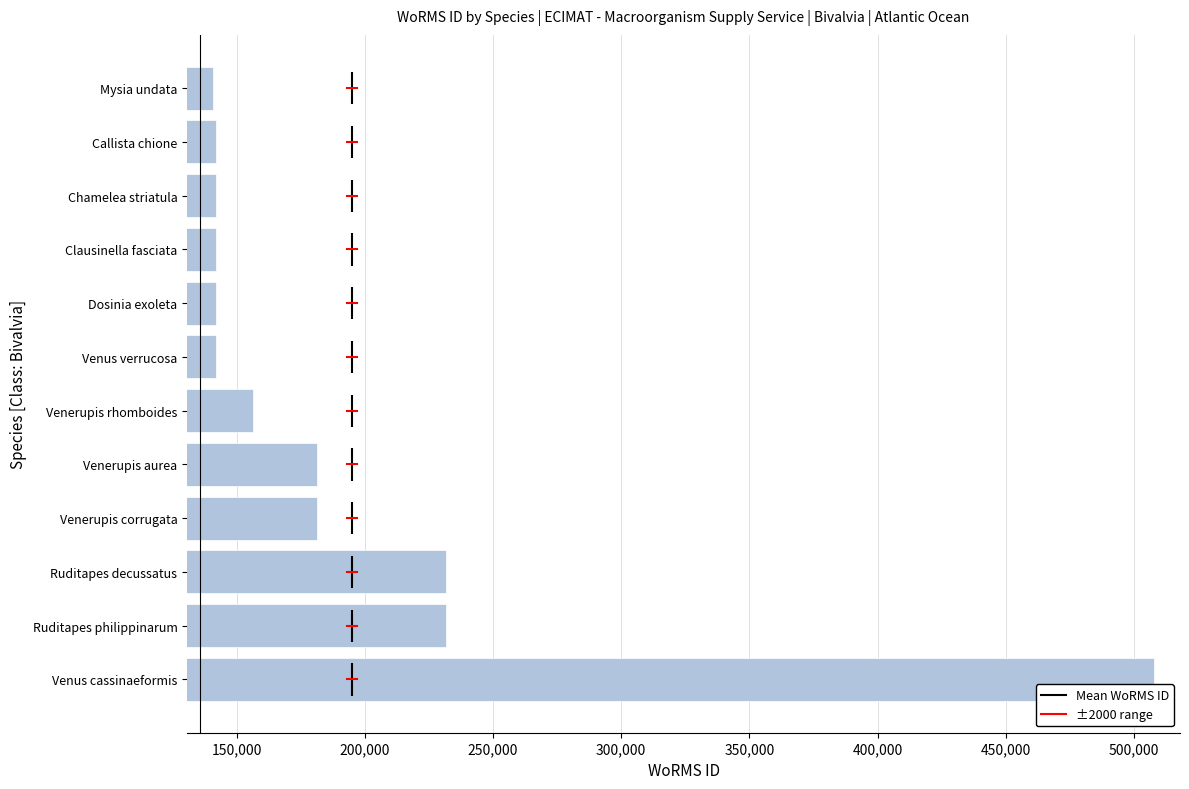

Approximately how many times larger is the value at Chamelea striatula compared to Mysia undata?

1.0